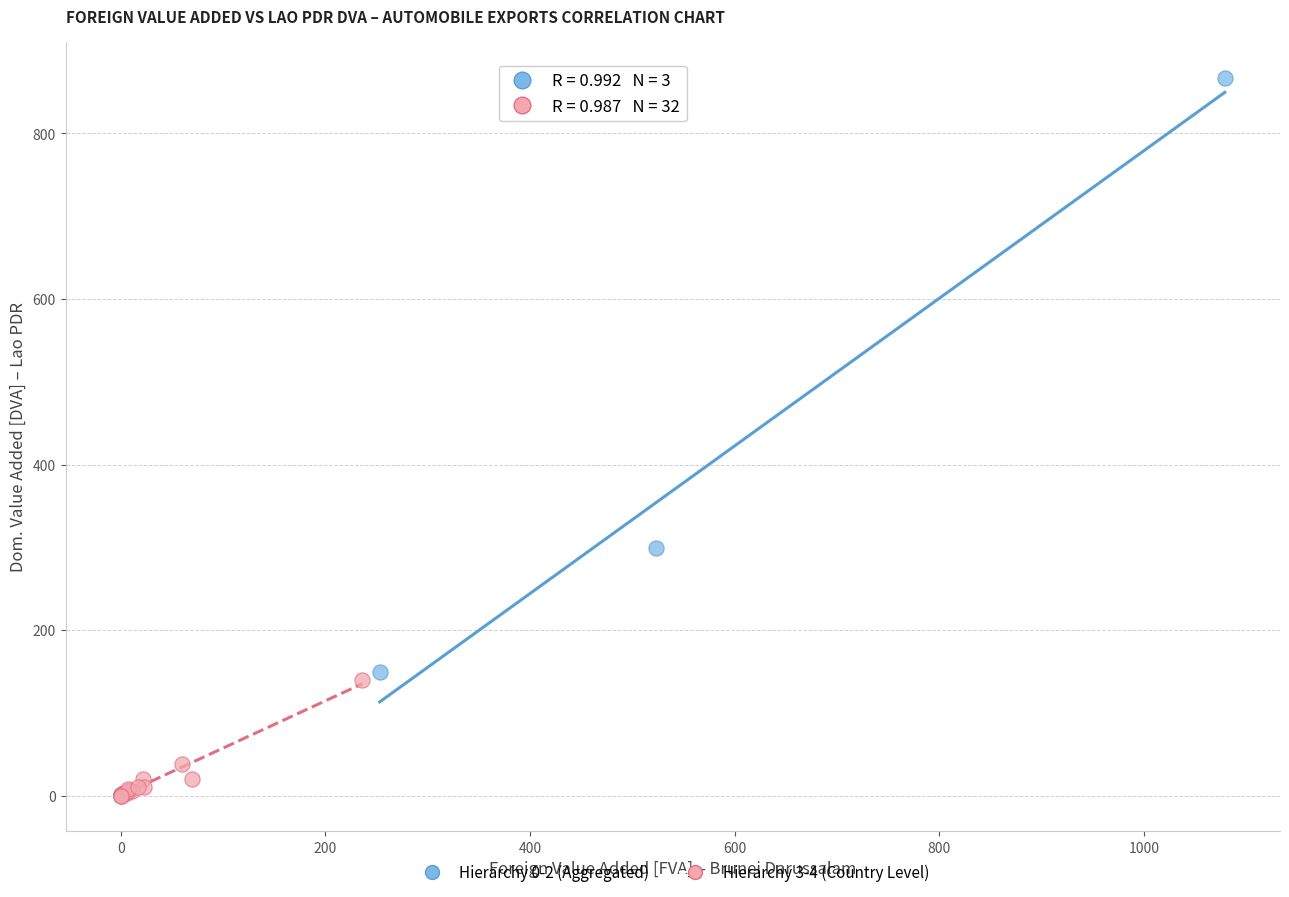

Which series contains the lowest Y value?

Hierarchy 3-4 (Country Level)